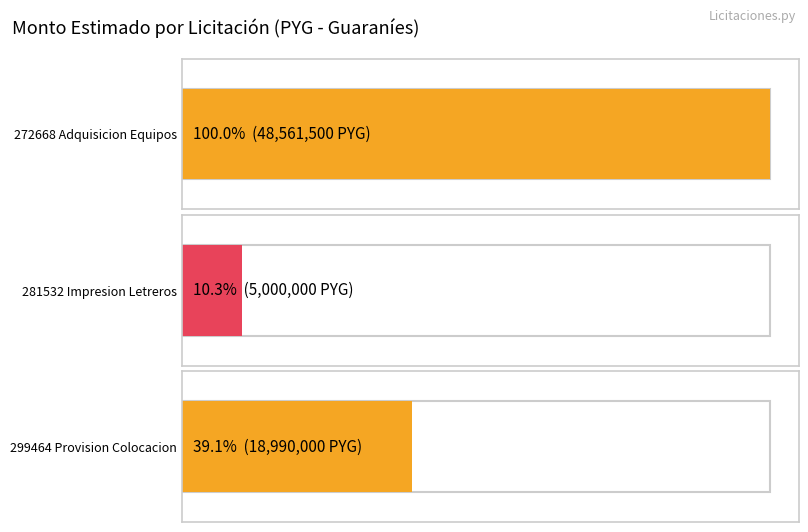

Reading right to left, extract all data points from this chart.

18990000	5000000	48561500